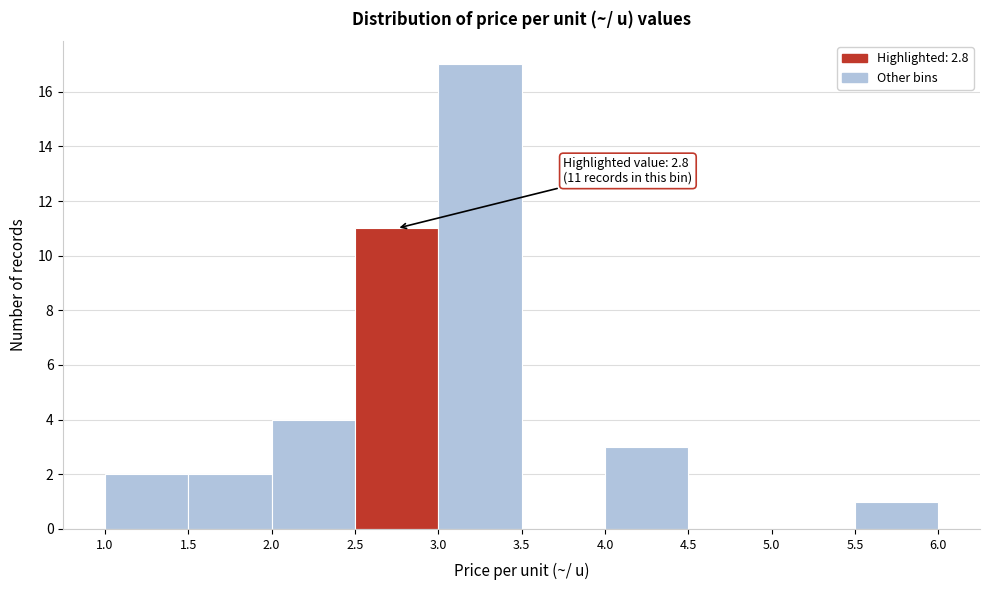

Over which range of the x-axis is the bar tallest?

3.0 to 3.5